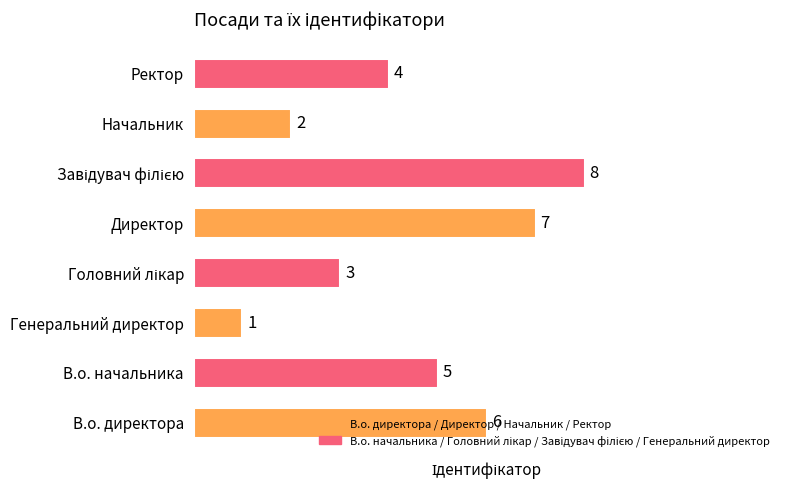

Between Генеральний директор and Ректор, which is larger?

Ректор